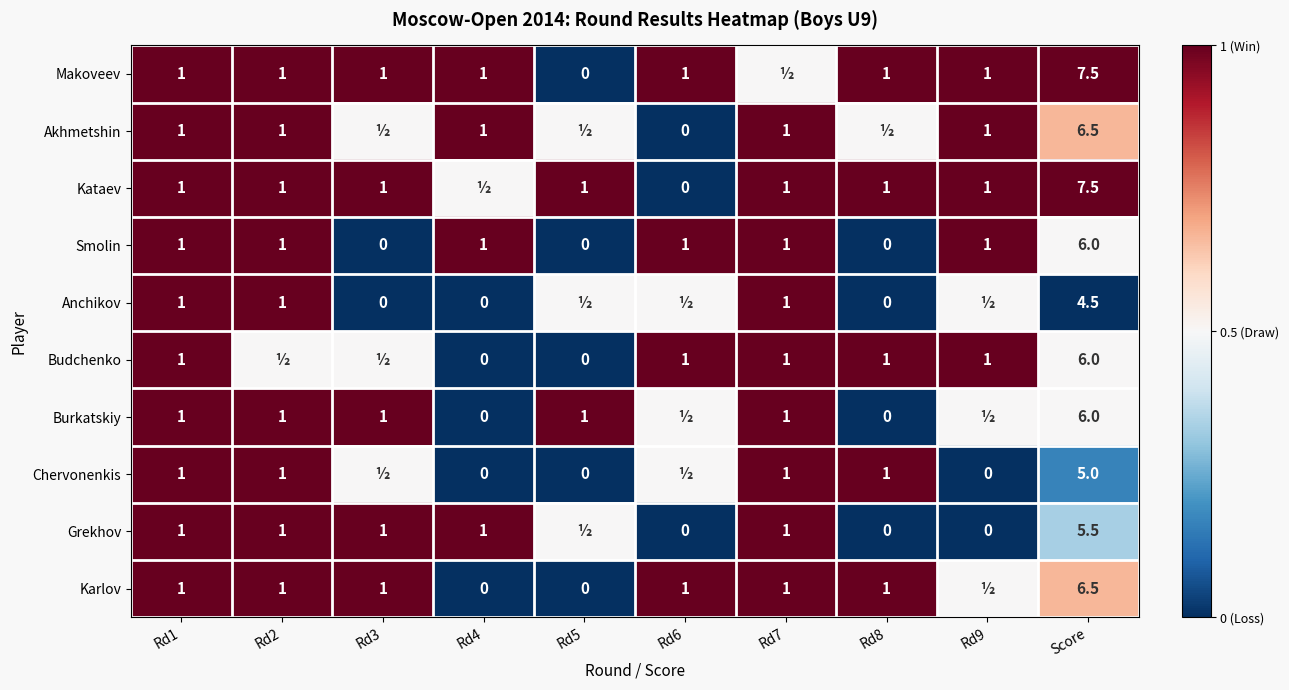

Is the value of Anchikov at Rd1 greater than the value of Kataev at Score?

No